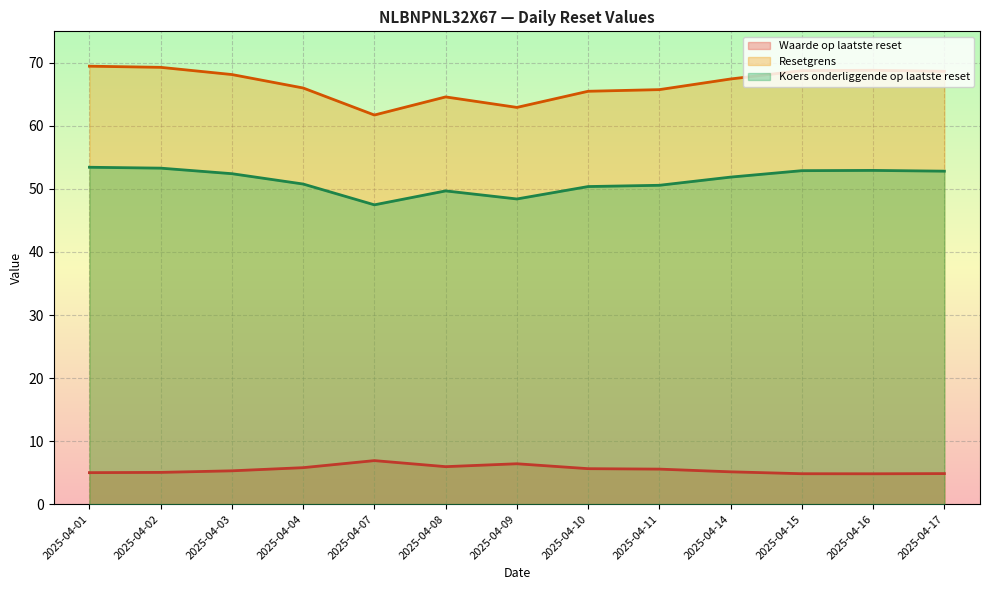

What is the difference between the highest and lowest values at 2025-04-17?

63.8